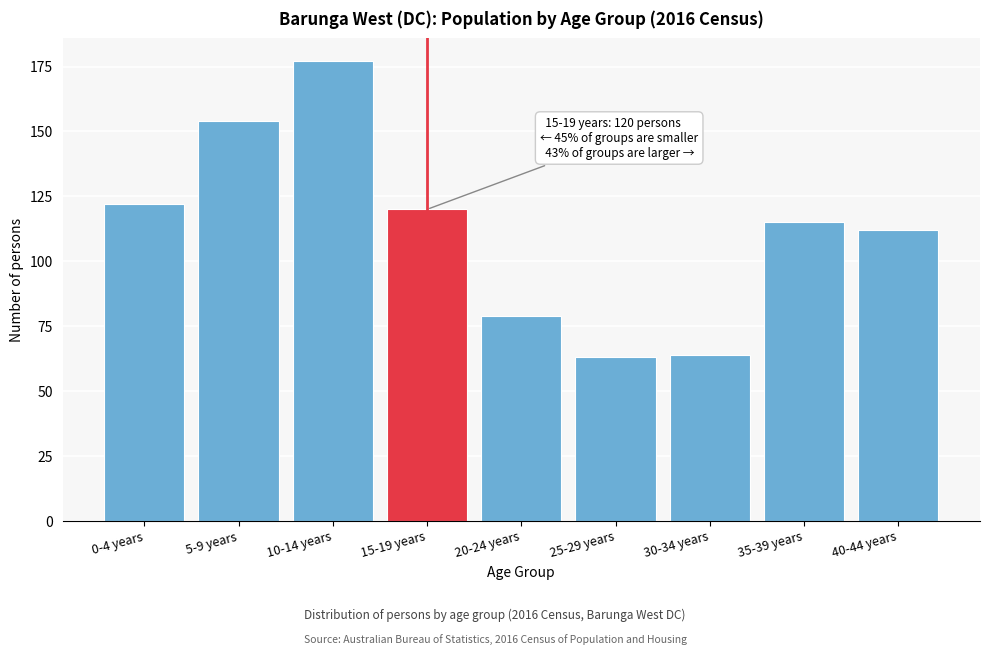

Reading left to right, extract all data points from this chart.

0-4 years=122	5-9 years=154	10-14 years=177	15-19 years=120	20-24 years=79	25-29 years=63	30-34 years=64	35-39 years=115	40-44 years=112